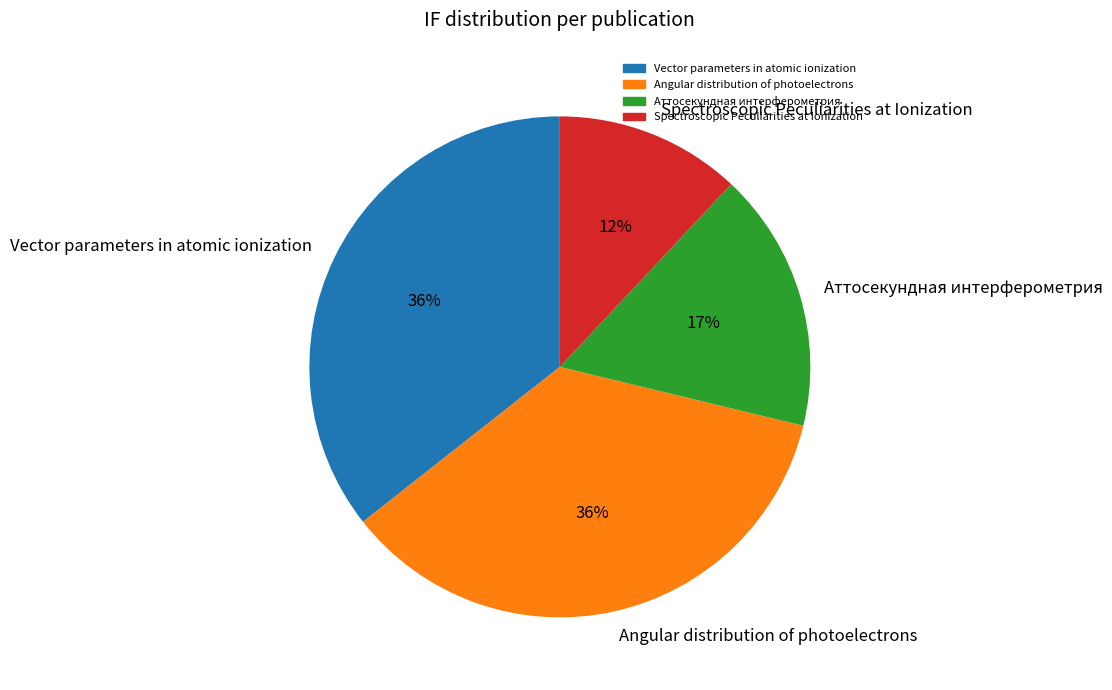

Approximately how many times larger is the value at Spectroscopic Peculiarities at Ionization compared to Angular distribution of photoelectrons?

0.3